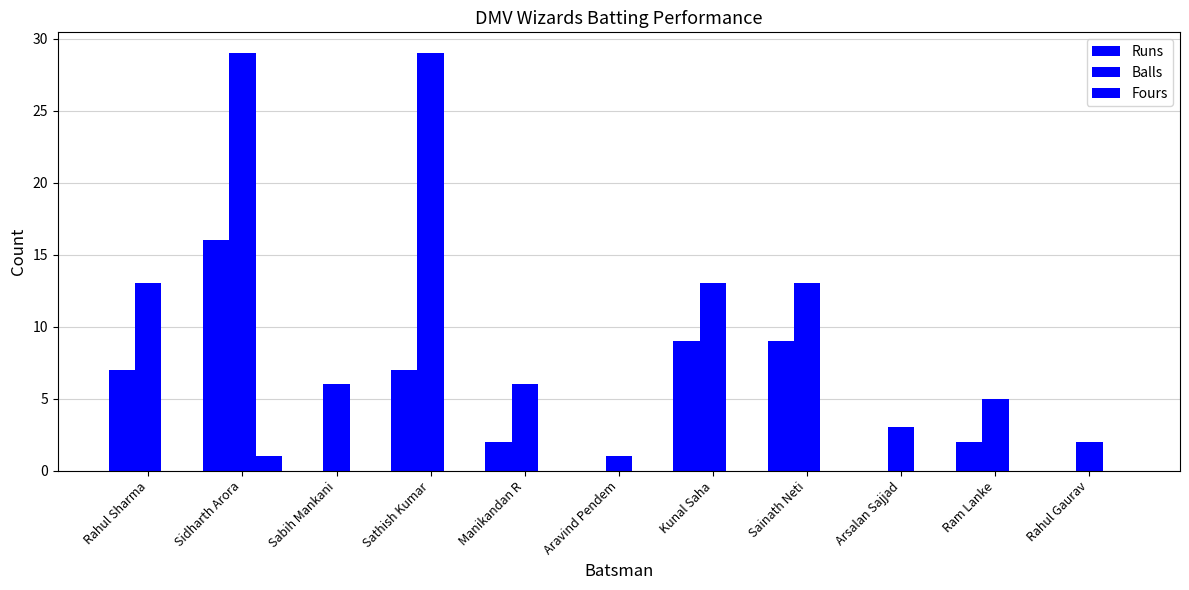

Reading left to right, list all the values displayed in this chart.

Runs: Rahul Sharma=7	Sidharth Arora=16	Sabih Mankani=0	Sathish Kumar=7	Manikandan R=2	Aravind Pendem=0	Kunal Saha=9	Sainath Neti=9	Arsalan Sajjad=0	Ram Lanke=2	Rahul Gaurav=0
Balls: Rahul Sharma=13	Sidharth Arora=29	Sabih Mankani=6	Sathish Kumar=29	Manikandan R=6	Aravind Pendem=1	Kunal Saha=13	Sainath Neti=13	Arsalan Sajjad=3	Ram Lanke=5	Rahul Gaurav=2
Fours: Rahul Sharma=0	Sidharth Arora=1	Sabih Mankani=0	Sathish Kumar=0	Manikandan R=0	Aravind Pendem=0	Kunal Saha=0	Sainath Neti=0	Arsalan Sajjad=0	Ram Lanke=0	Rahul Gaurav=0